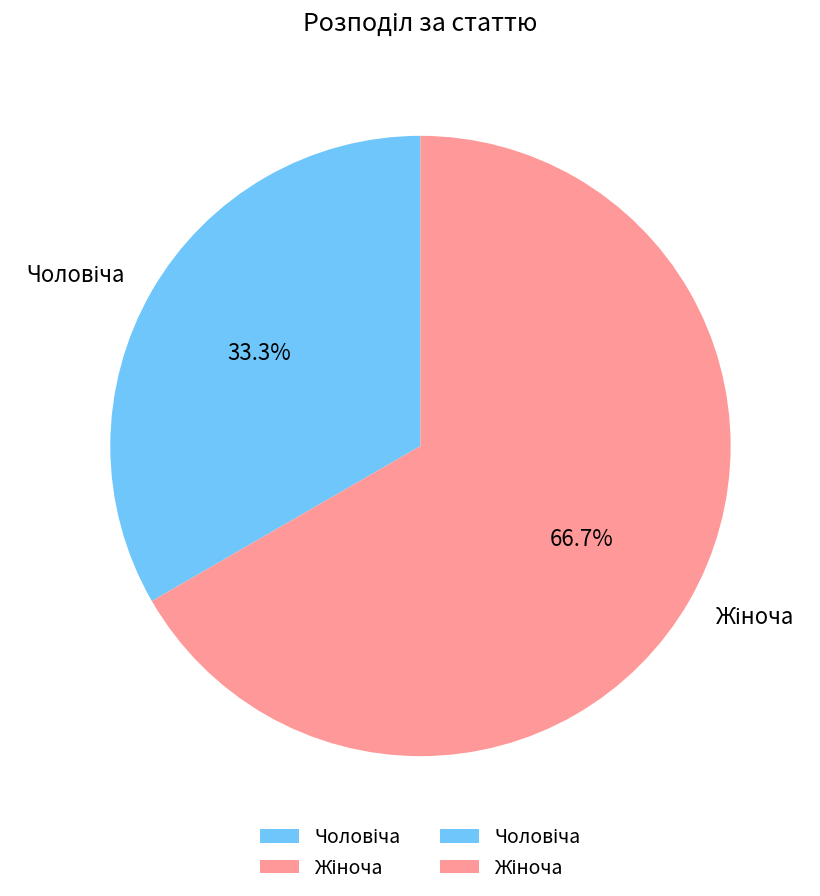

Does any single category account for the majority?

Yes